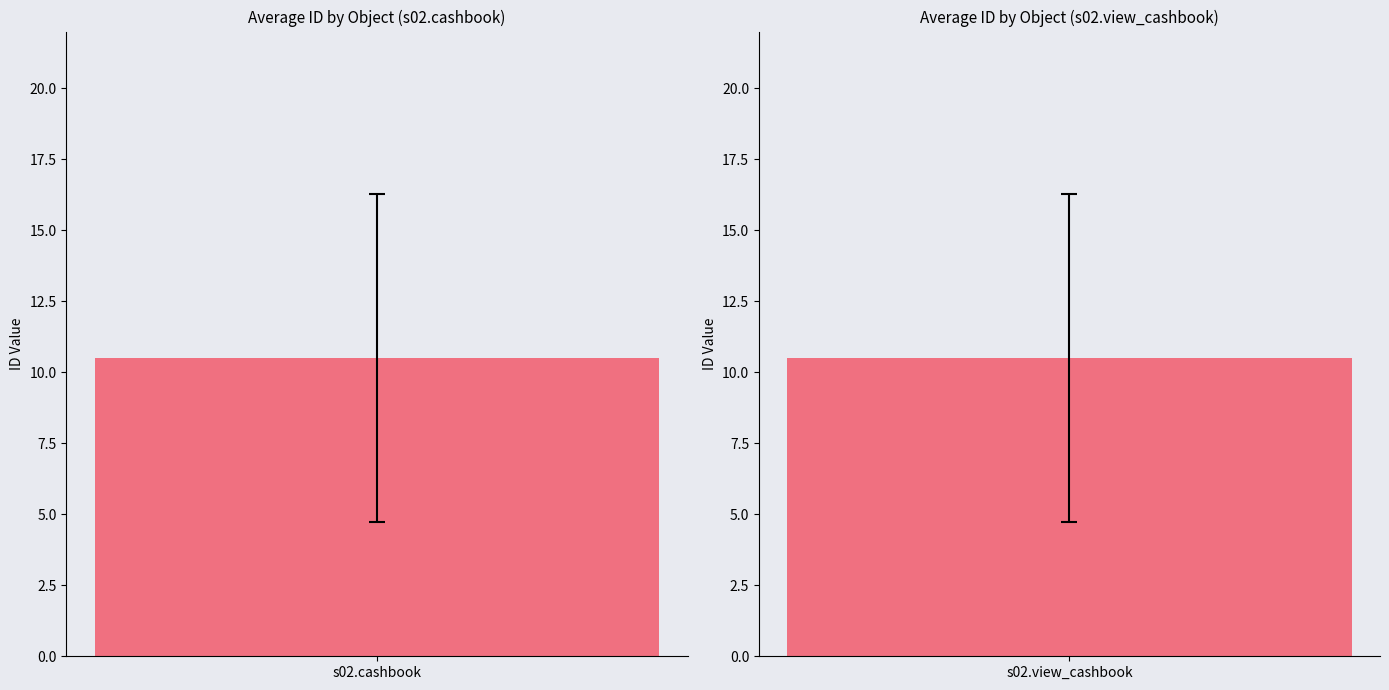

Rank the series at 17 from lowest to highest value.

s02.cashbook, s02.view_cashbook